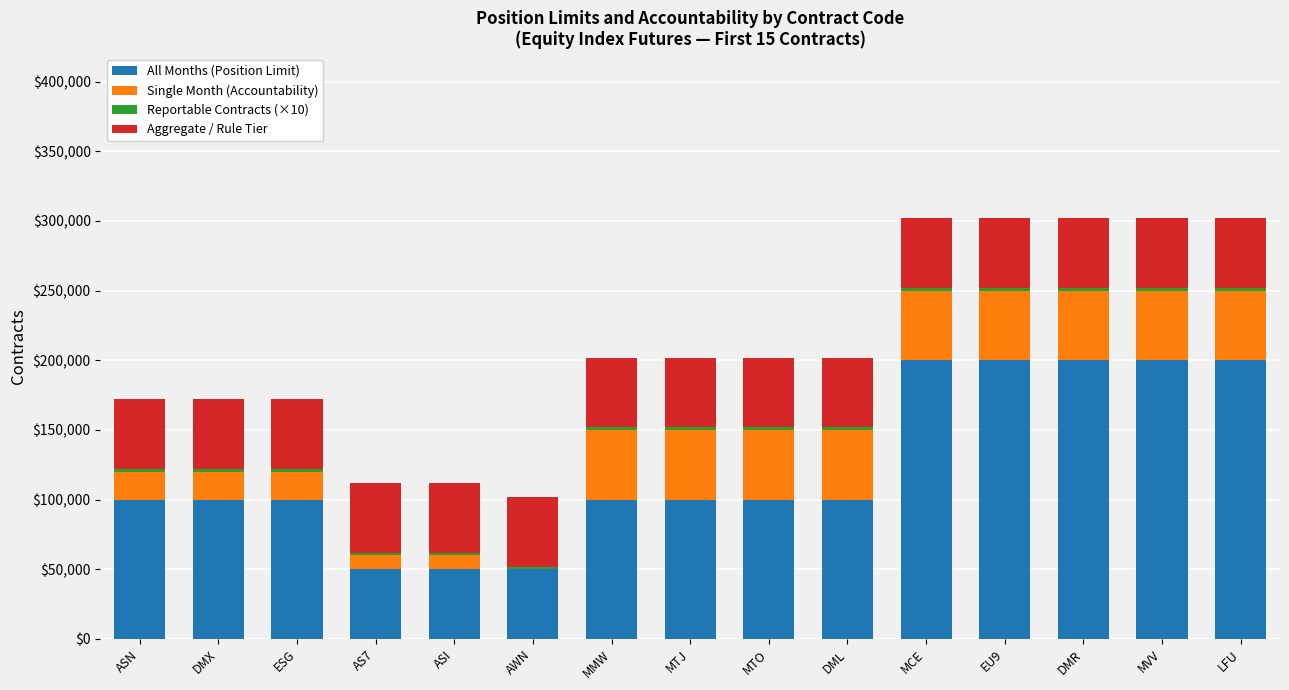

What is the maximum value for All Months (Position Limit)?

200000